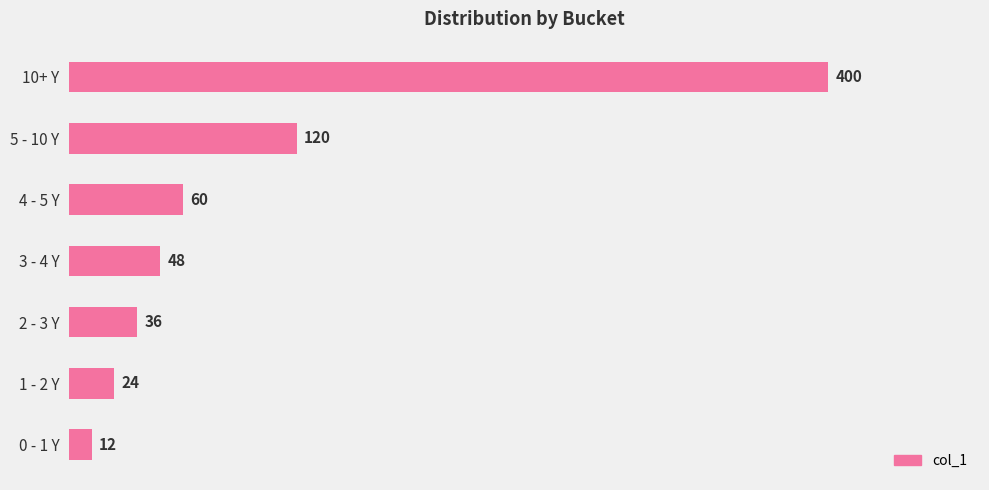

Does the chart contain any negative values?

No